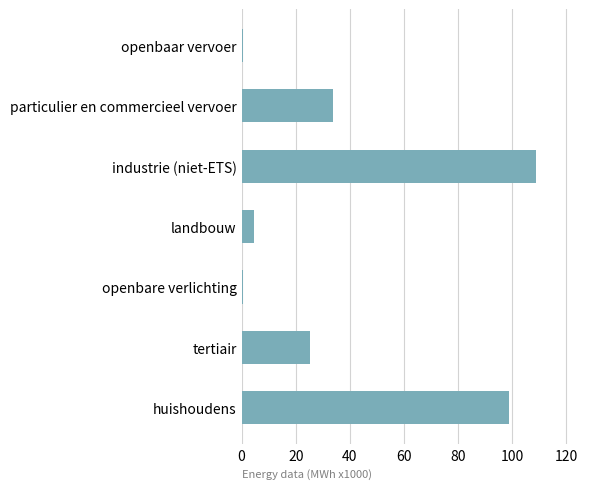

Reading top to bottom, transcribe all the data shown in this chart.

0.5	33.6	108.7	4.5	0.5	25.1	98.9